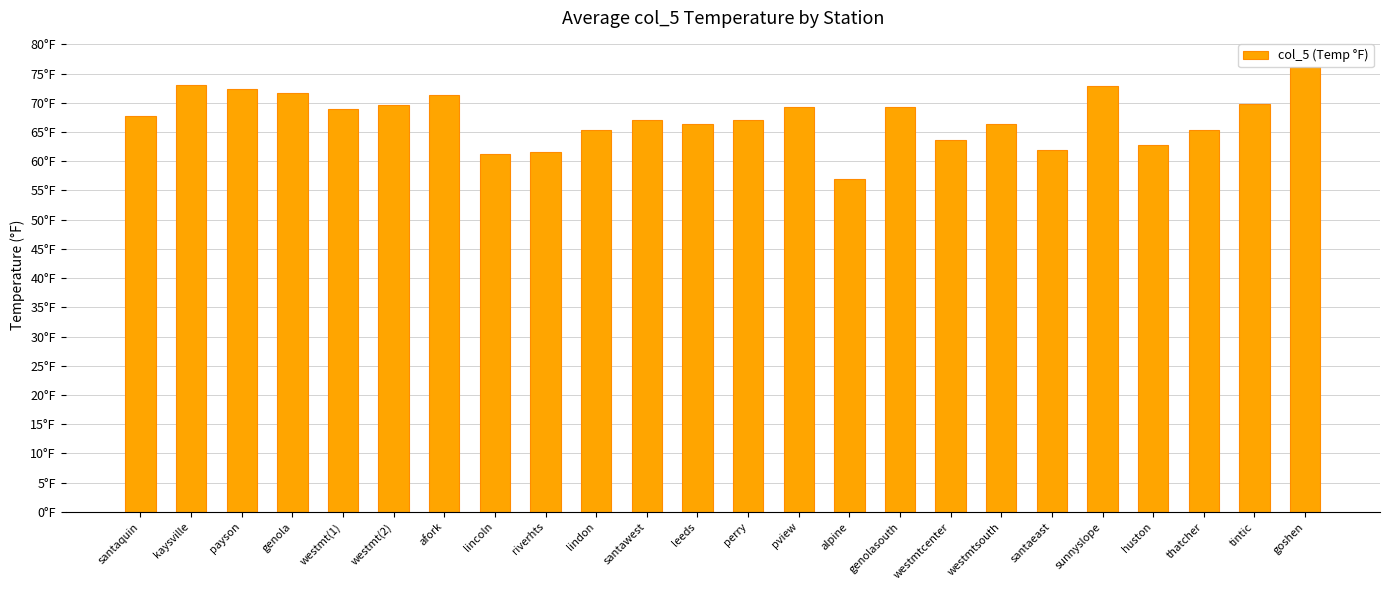

Does the chart contain any negative values?

No